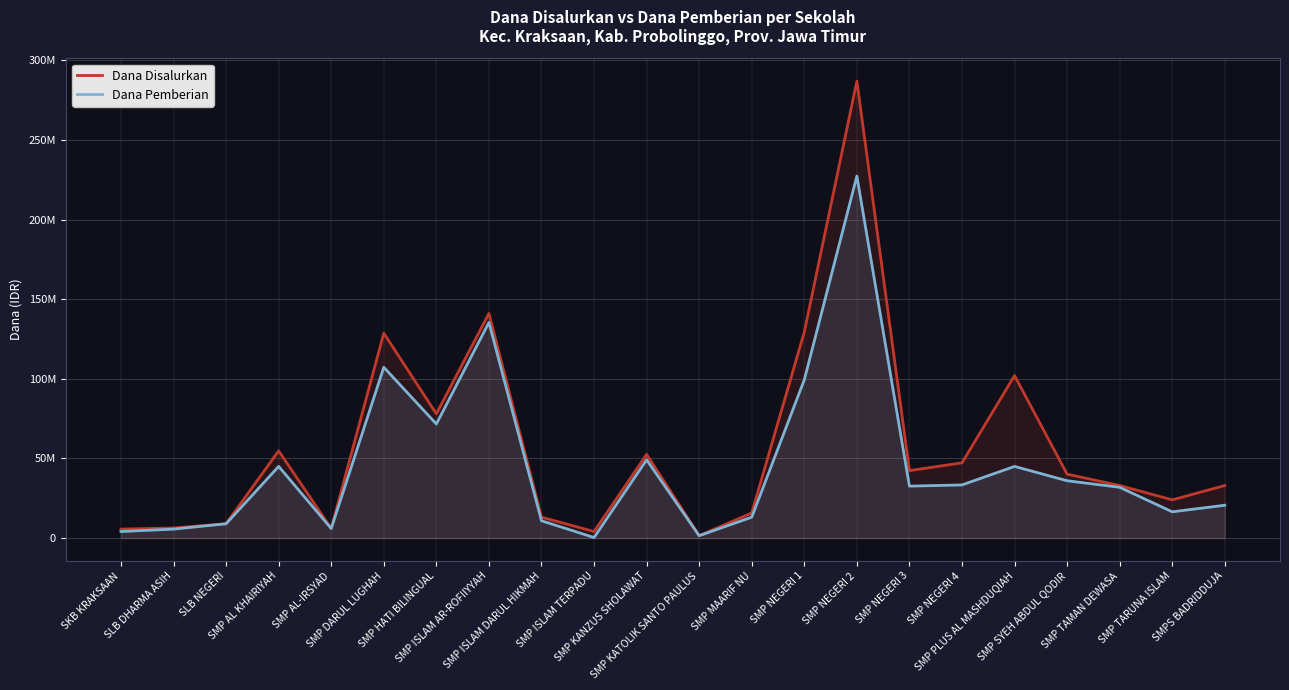

Between SMP ISLAM DARUL HIKMAH and SKB KRAKSAAN, which is larger?

SMP ISLAM DARUL HIKMAH